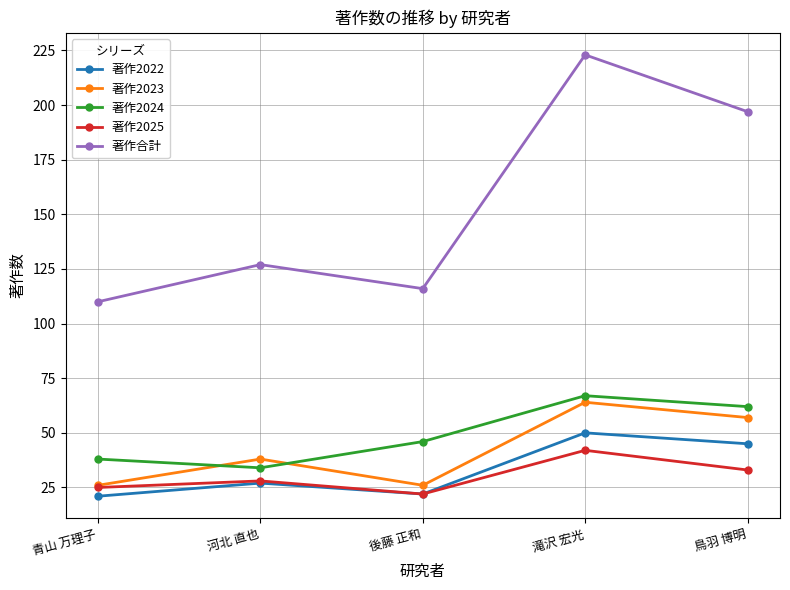

At which label does 著作合計 reach its minimum?

青山 万理子